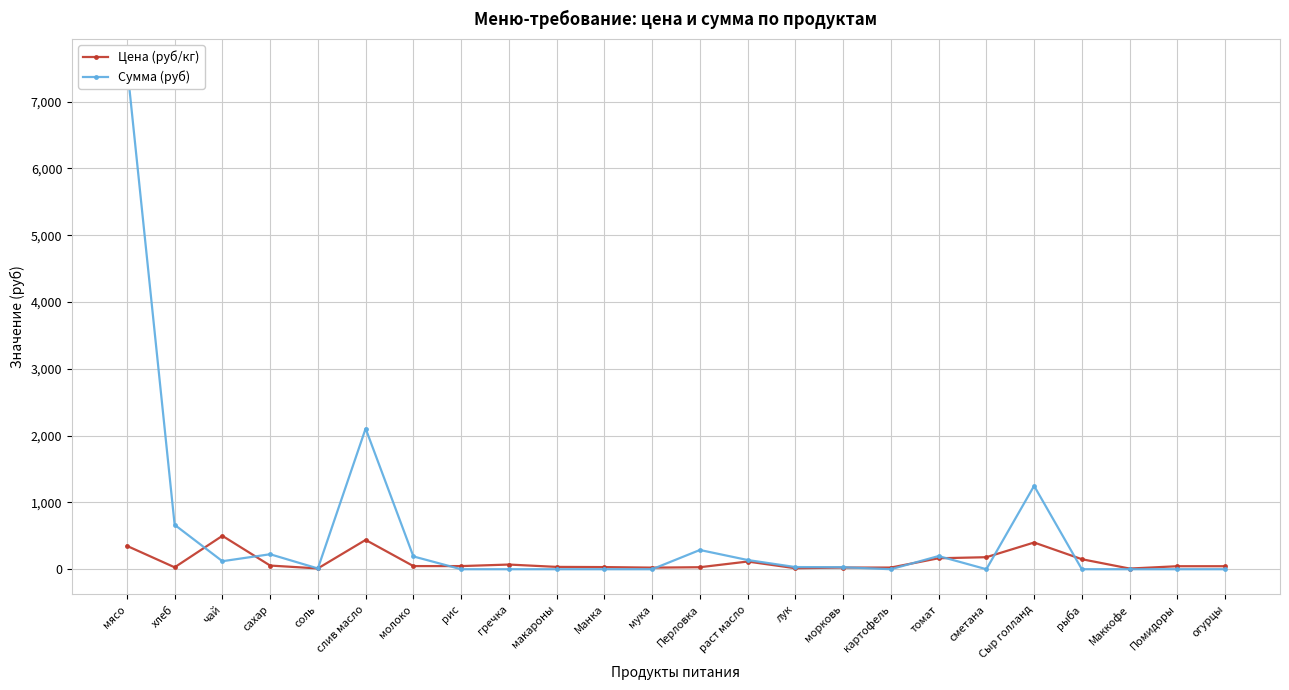

At which label does Сумма (руб) reach its peak?

мясо